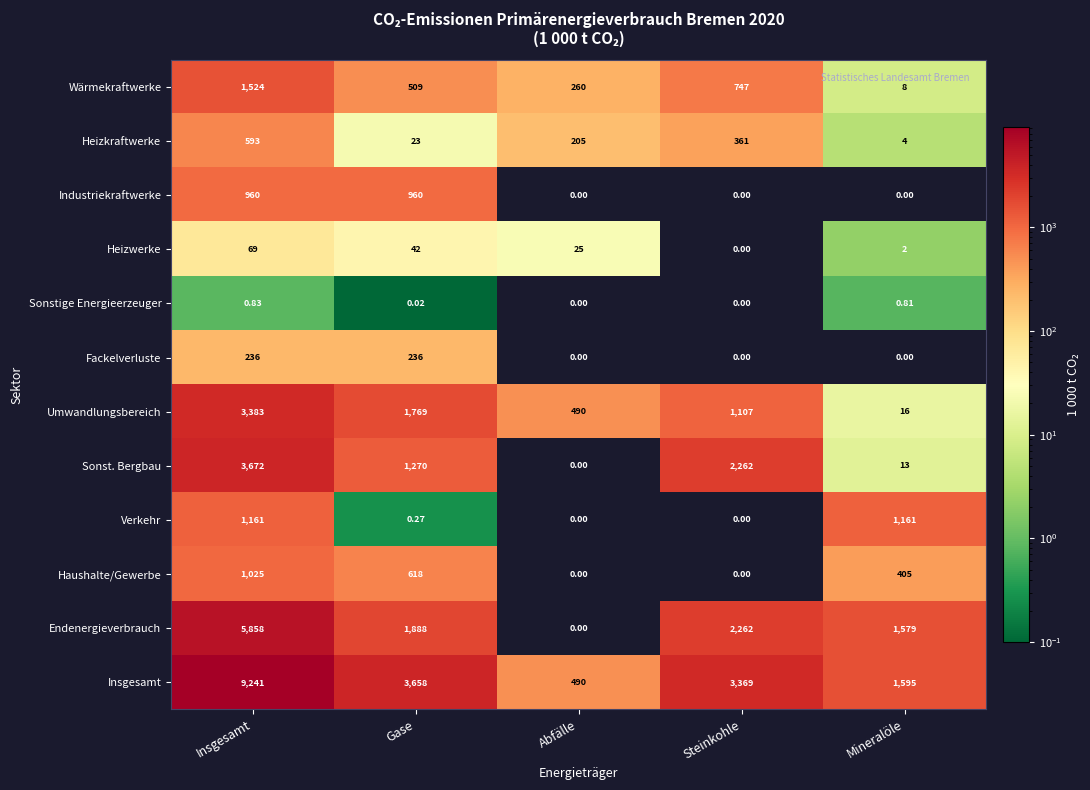

List the series in order of their peak value, lowest first.

Sonstige Energieerzeuger, Heizwerke, Fackelverluste, Heizkraftwerke, Industriekraftwerke, Haushalte/Gewerbe, Verkehr, Wärmekraftwerke, Umwandlungsbereich, Sonst. Bergbau, Endenergieverbrauch, Insgesamt